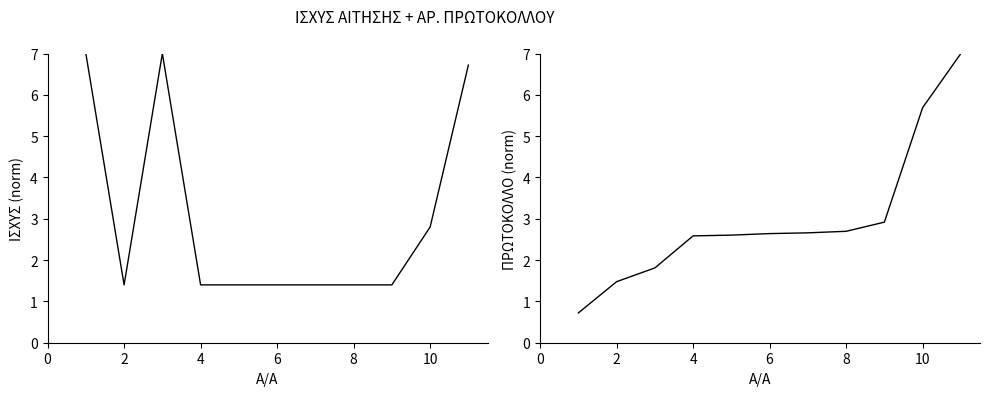

What is the difference between the second highest and minimum values in the ΑΡ. ΠΡΩΤΟΚΟΛΛΟΥ series?

5.0